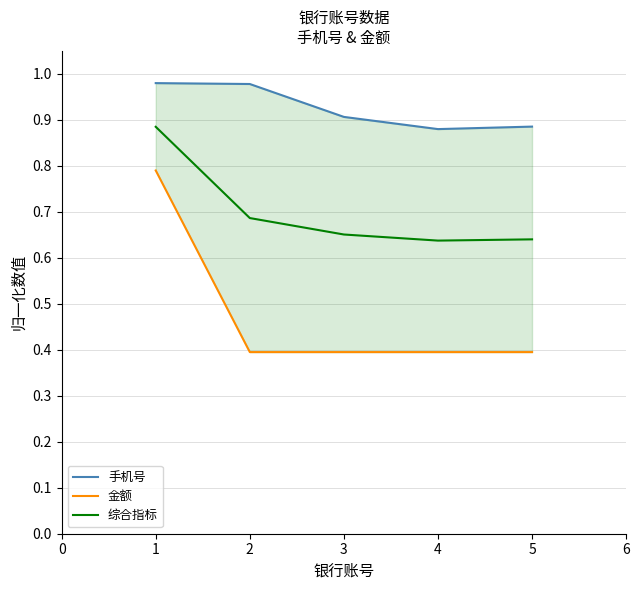

Reading left to right, list all the values displayed in this chart.

手机号: 1.0	1.0	0.9	0.9	0.9
金额: 0.8	0.4	0.4	0.4	0.4
综合指标: 0.9	0.7	0.7	0.6	0.6